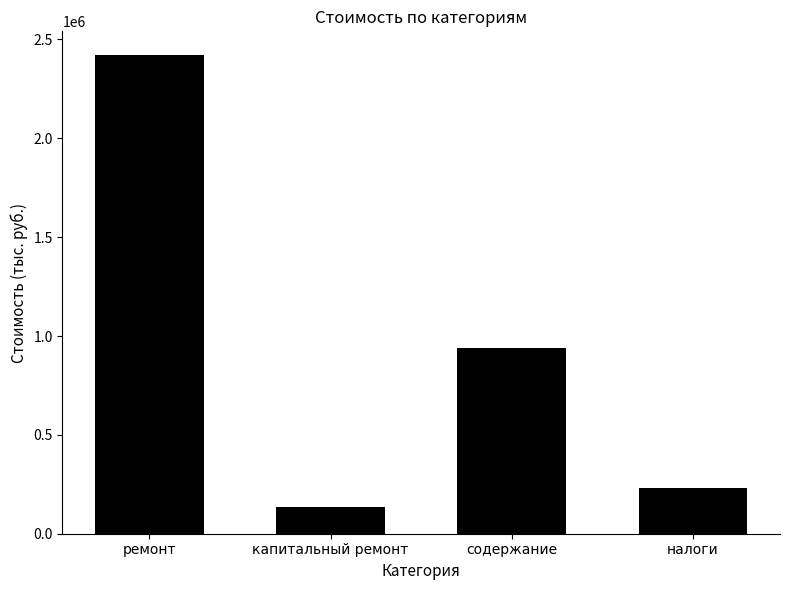

What is the difference between the second highest and second lowest values?

708454.7